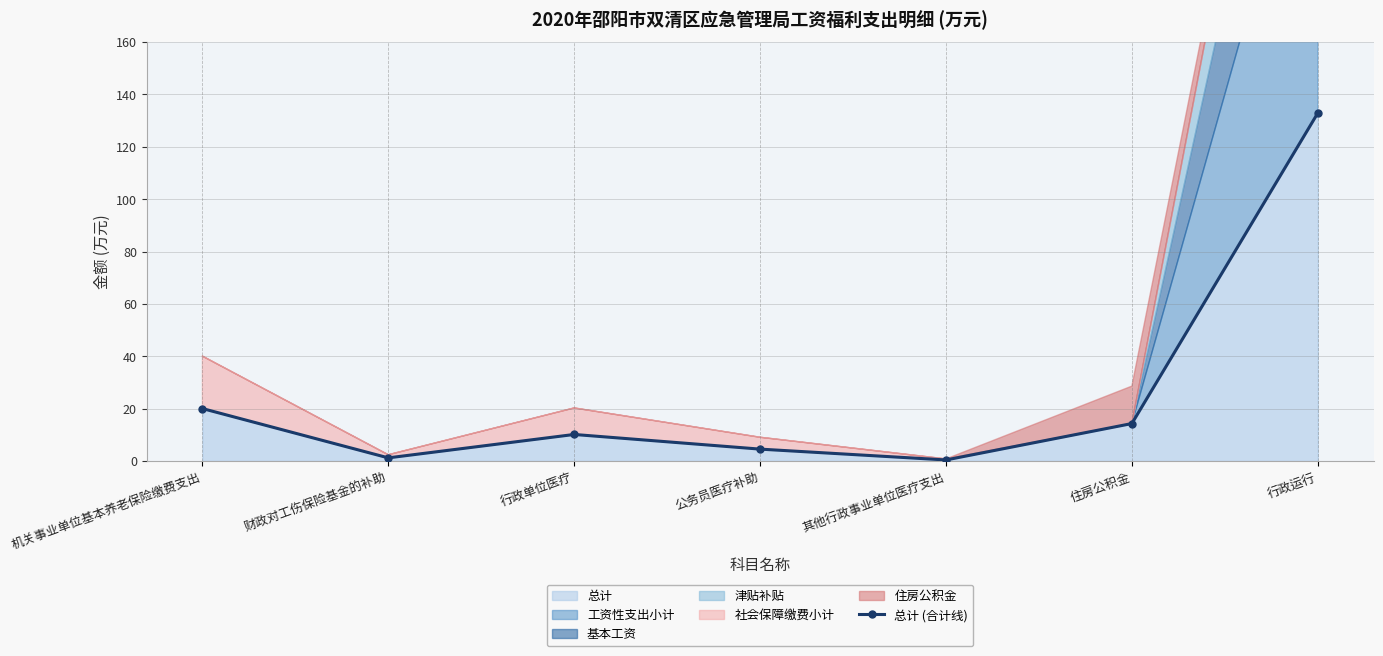

Does the chart have visible grid lines?

Yes